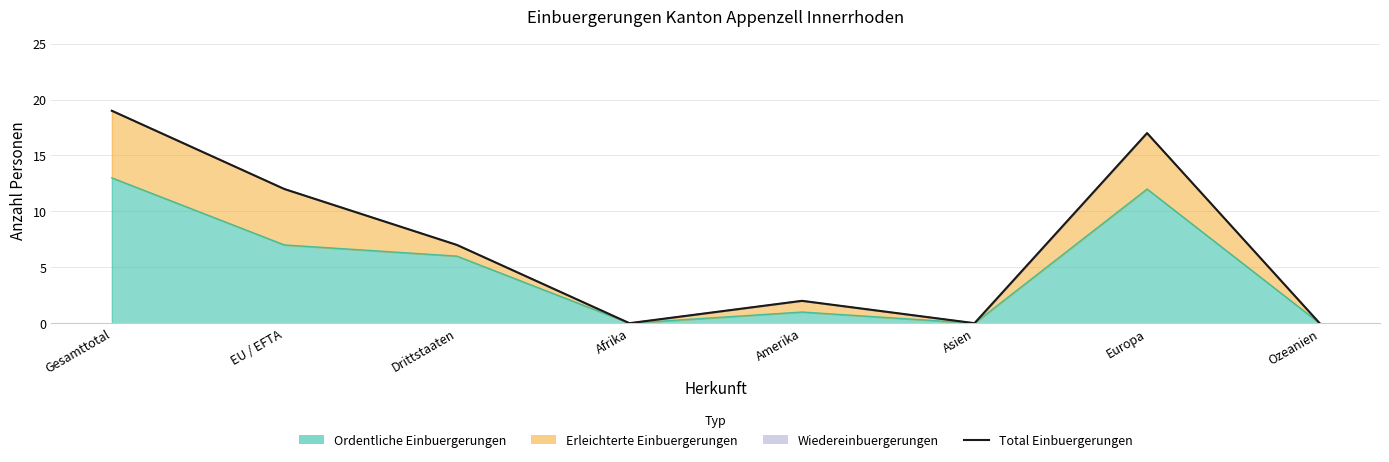

List the labels in order of value, largest first.

Gesamttotal, Europa, EU / EFTA, Drittstaaten, Amerika, Afrika, Asien, Ozeanien